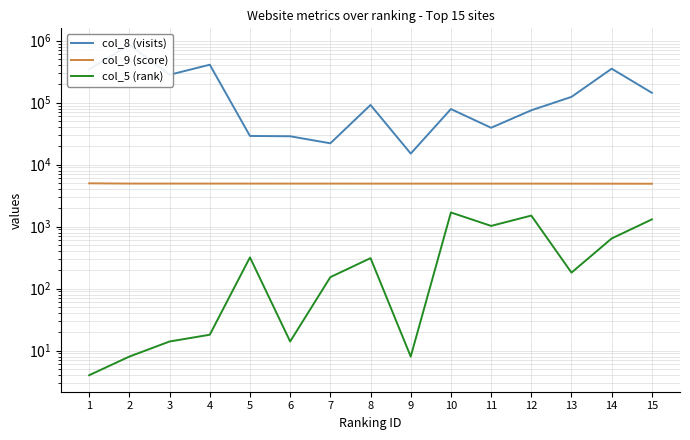

What is the difference between the col_8 (visits) values at 4 and 7?

388090